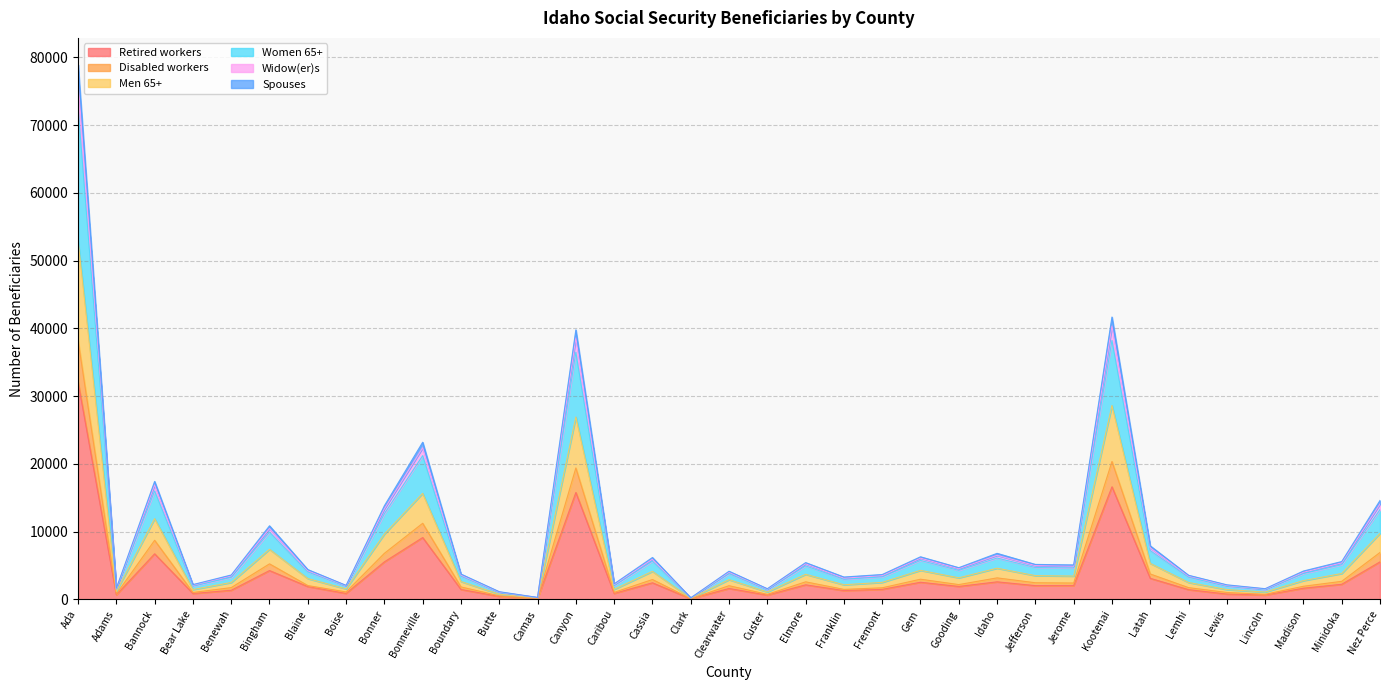

True or false: Women 65+ has more than 2 points higher than both neighbors.

True